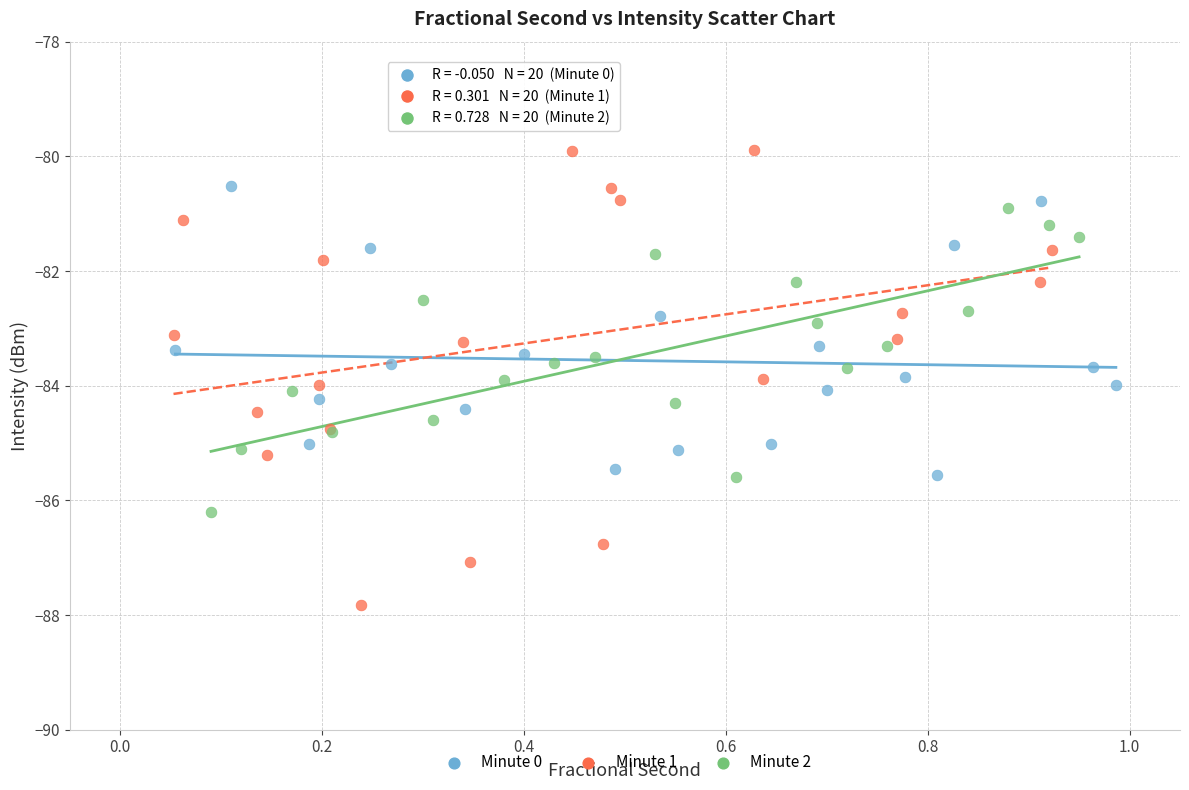

Which series reaches the maximum Y coordinate?

Minute 1